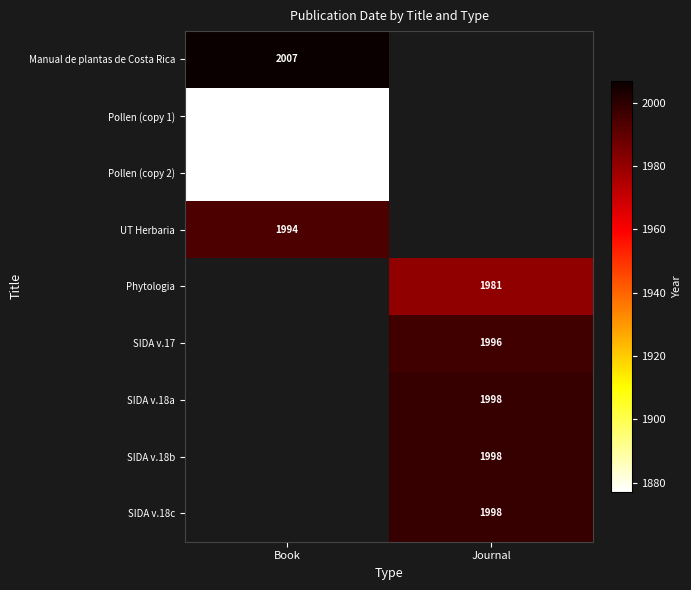

True or false: Pollen (copy 2) has a value of 3285 at Book.

False